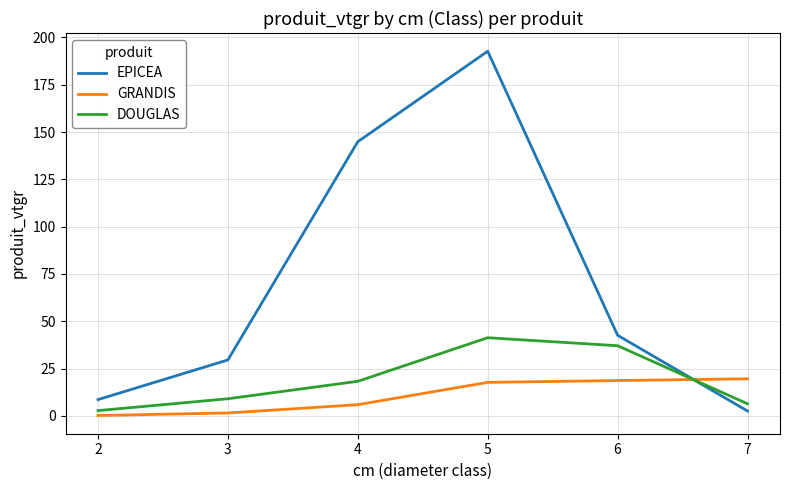

What is the average value of the GRANDIS series?

10.6